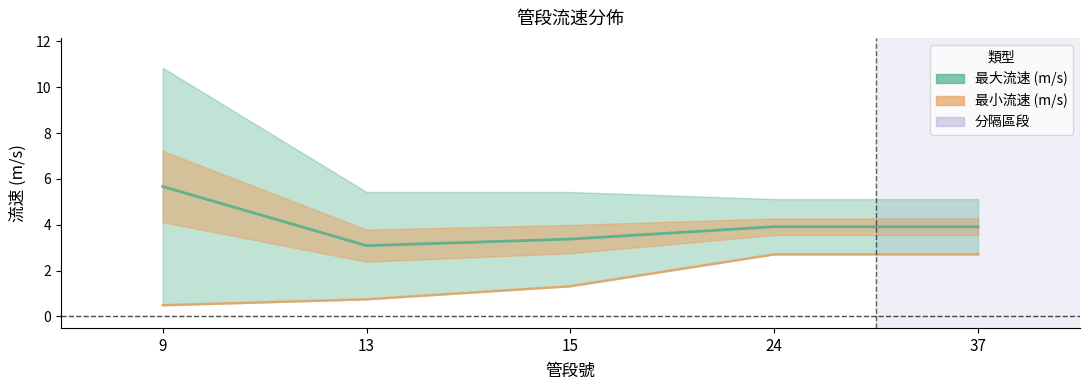

True or false: there are more than 1 points higher than both neighbors.

False